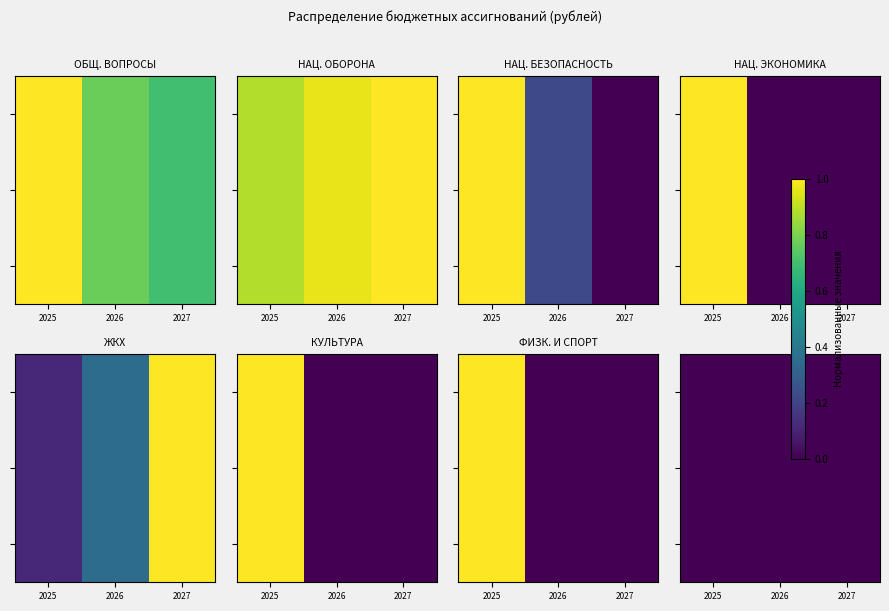

Is the value of ЖИЛИЩНО-КОММУНАЛЬНОЕ ХОЗЯЙСТВО at 2025 greater than the value of НАЦИОНАЛЬНАЯ ЭКОНОМИКА at 2026?

Yes